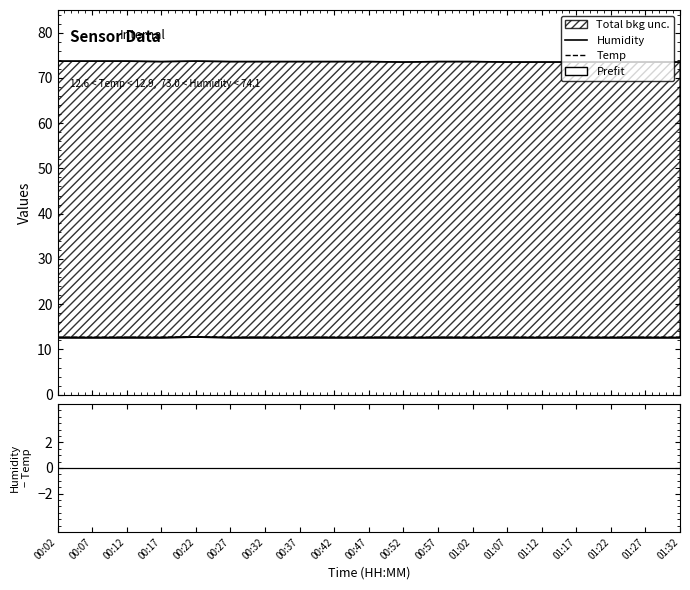

Which has a higher value, 00:32 or 00:37?

00:32